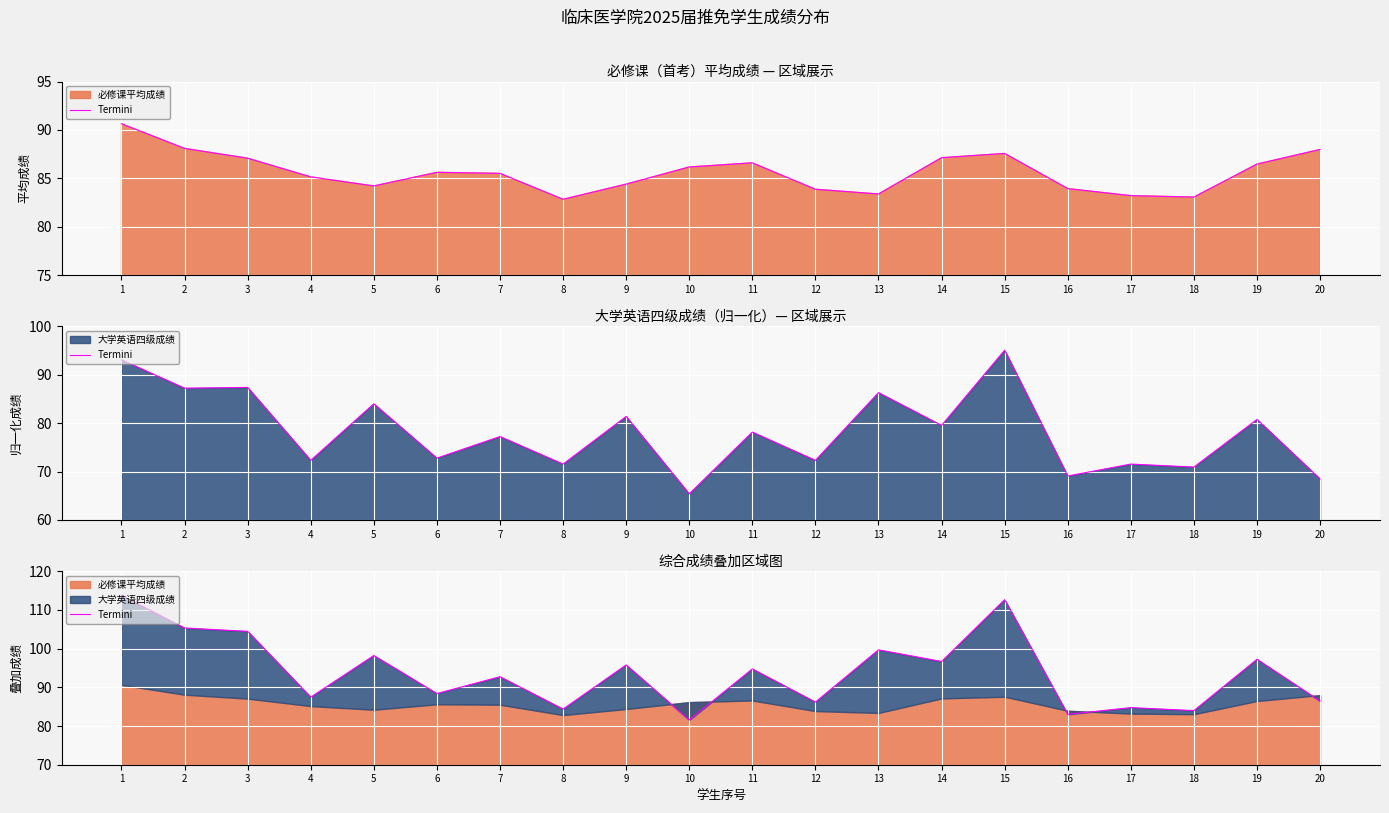

What is the value of the 6th point from the left?

88.4